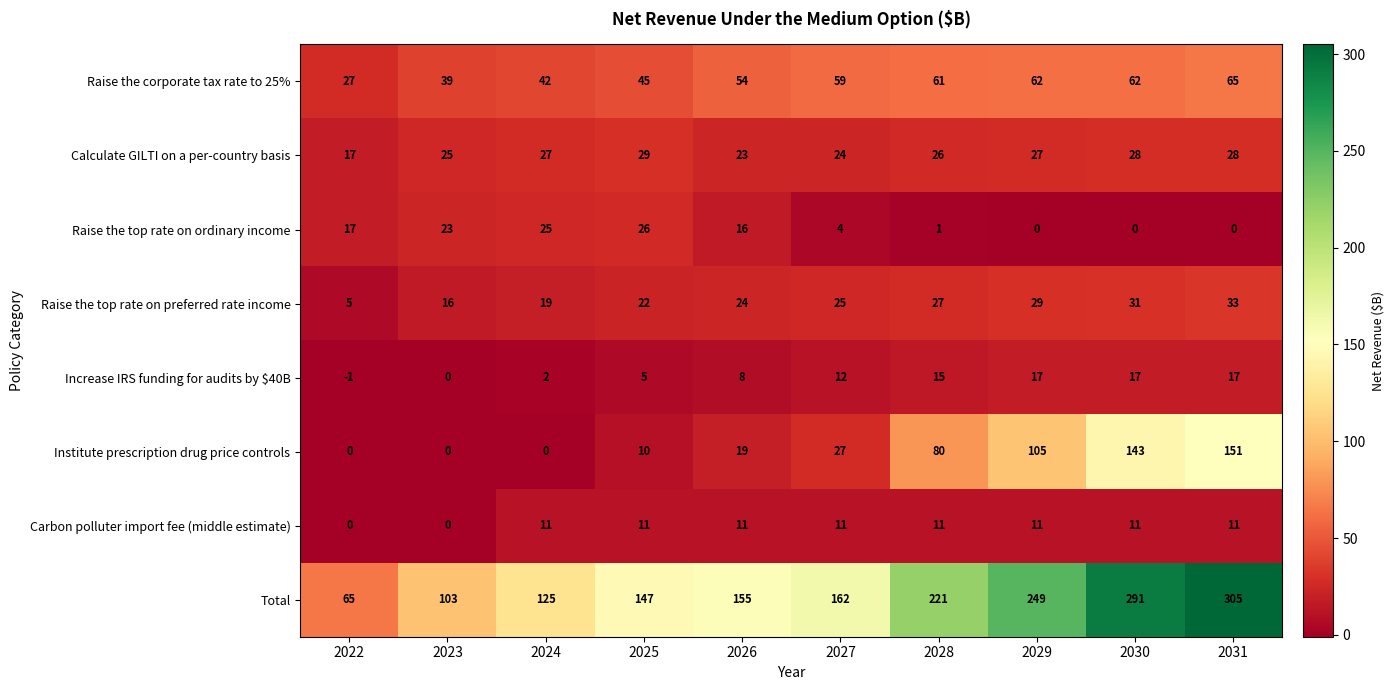

Rank the series at 2024 from highest to lowest value.

Total, Raise the corporate tax rate to 25%, Calculate GILTI on a per-country basis, Raise the top rate on ordinary income, Raise the top rate on preferred rate income, Carbon polluter import fee (middle estimate), Increase IRS funding for audits by $40B, Institute prescription drug price controls